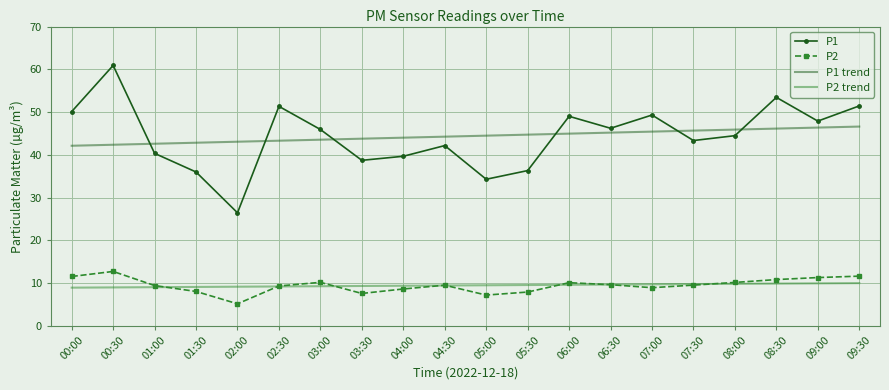

Which series has the largest range (max minus min)?

P1